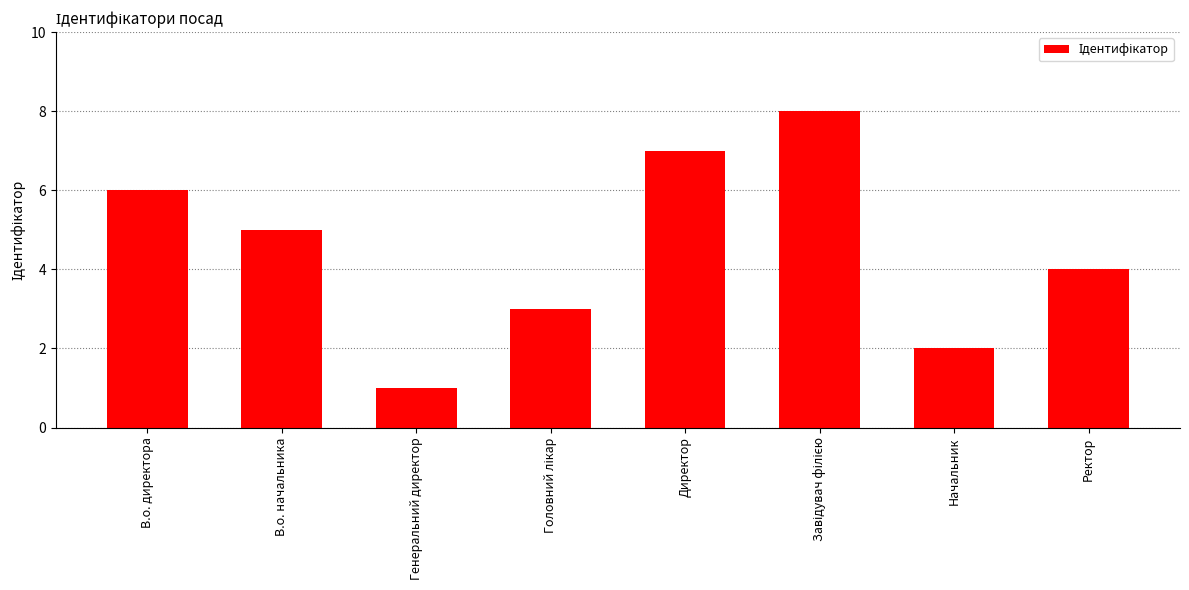

What is the label of the 2nd bar from the left?

В.о. начальника